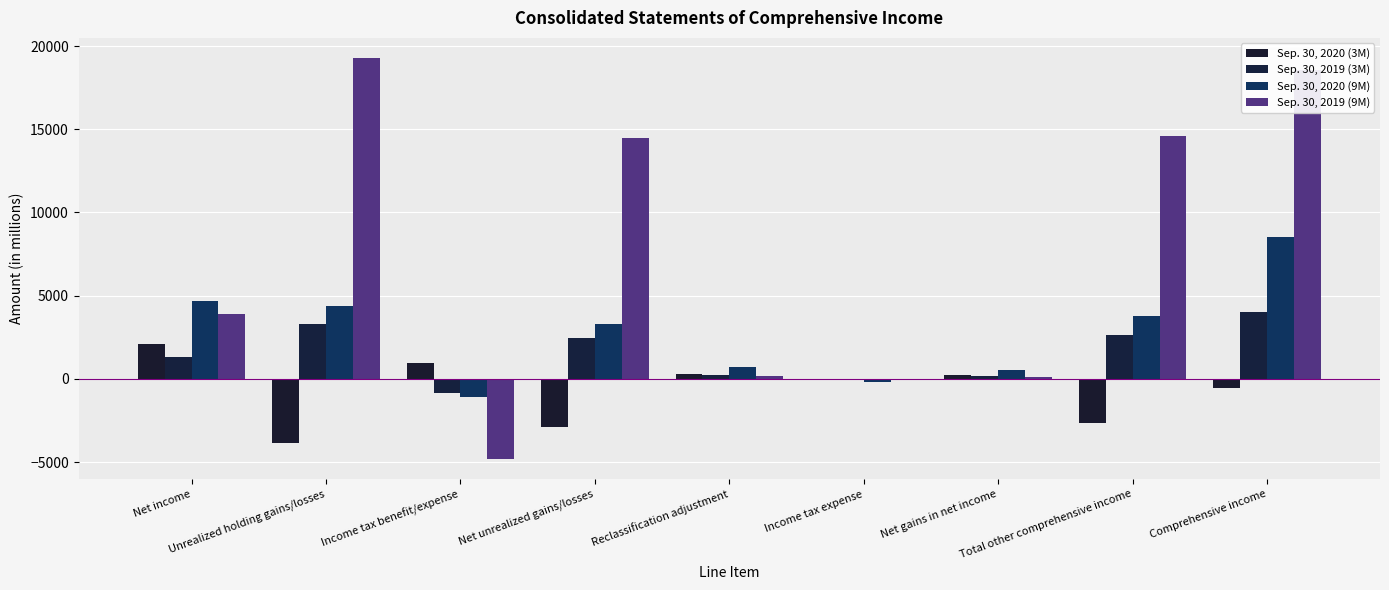

What is the greatest value displayed?

19283